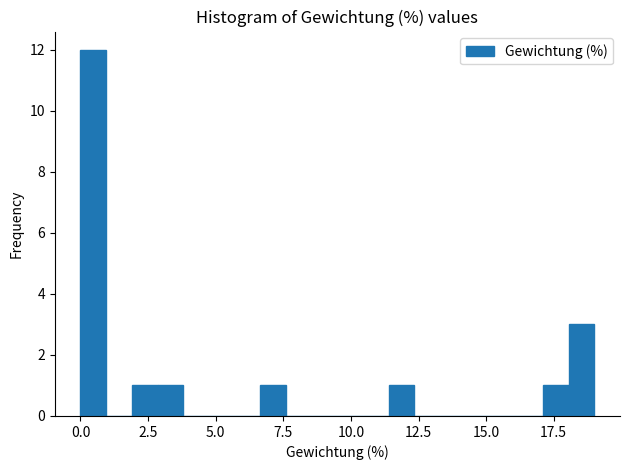

Read against the x-axis, roughly where is the centre of the tallest bar?

0.5